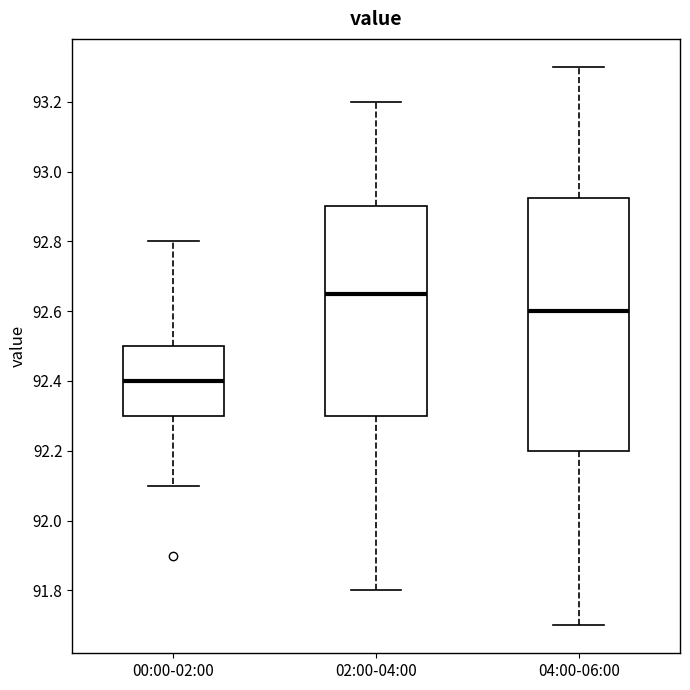

Reading left to right, read every box against the y-axis: the position of its median line, the range the box covers, and the ends of its whiskers. The values are not printed on the chart, so give them approximately, as read against the axis.

00:00-02:00: median 92.40, box 92.30 to 92.50, whiskers 92.10 to 92.80
02:00-04:00: median 92.66, box 92.30 to 92.90, whiskers 91.80 to 93.20
04:00-06:00: median 92.60, box 92.20 to 92.92, whiskers 91.70 to 93.30